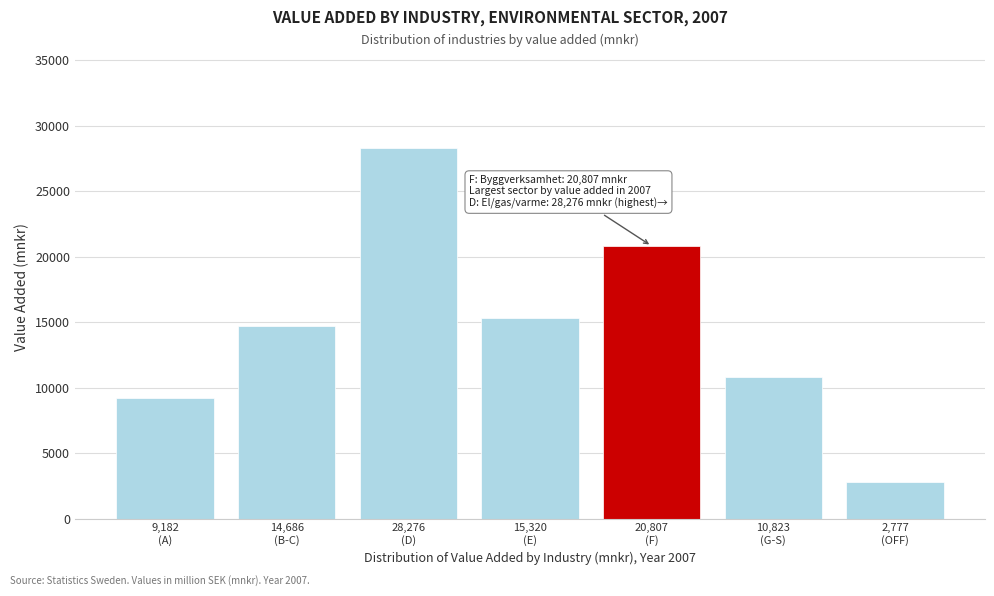

Reading left to right, list all the values displayed in this chart.

9182	14686	28276	15320	20807	10823	2777